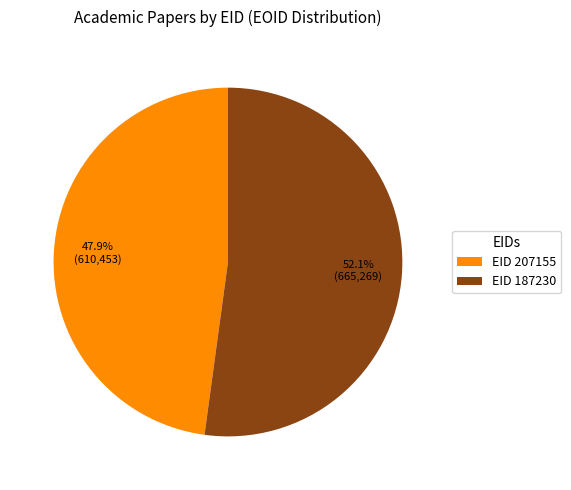

Rank the categories by value from highest to lowest.

EID 187230, EID 207155